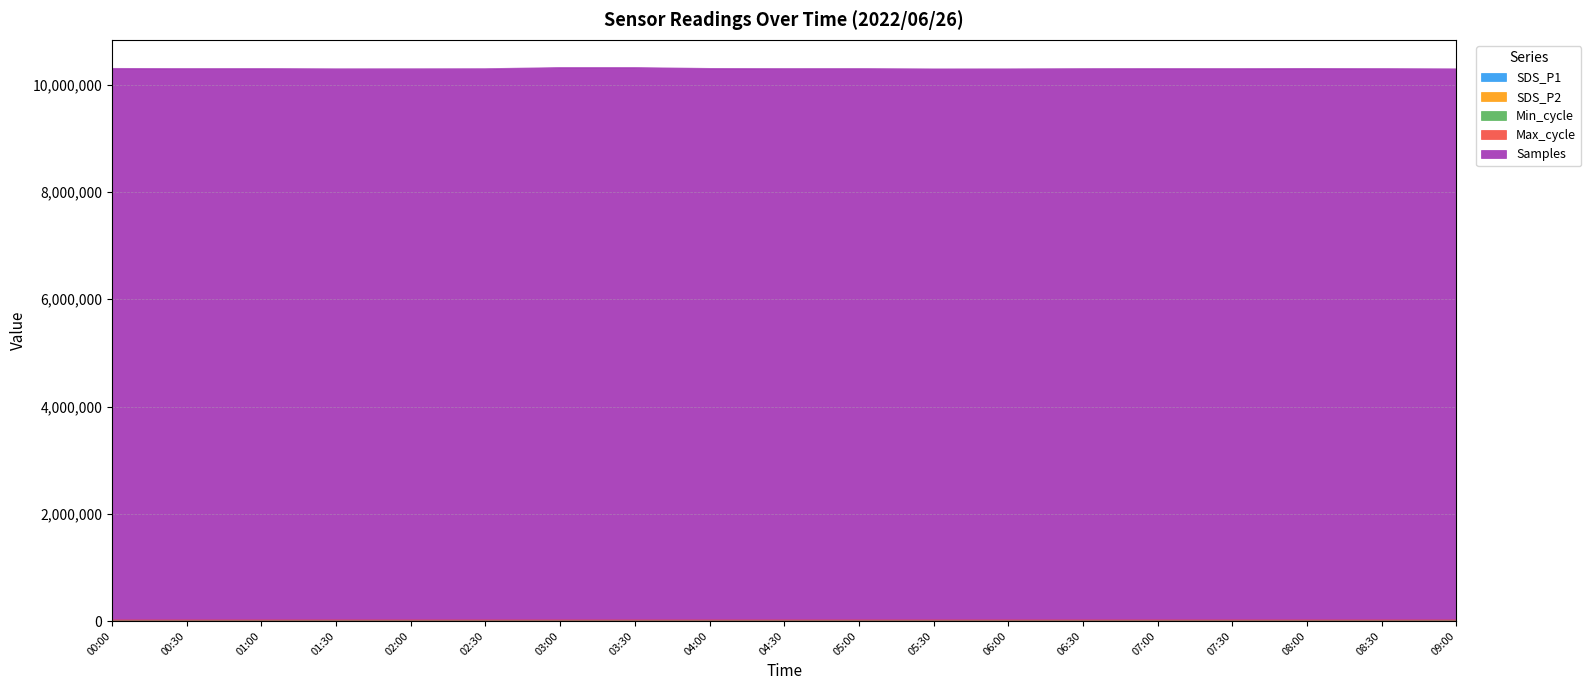

How many lines are shown in the chart?

5